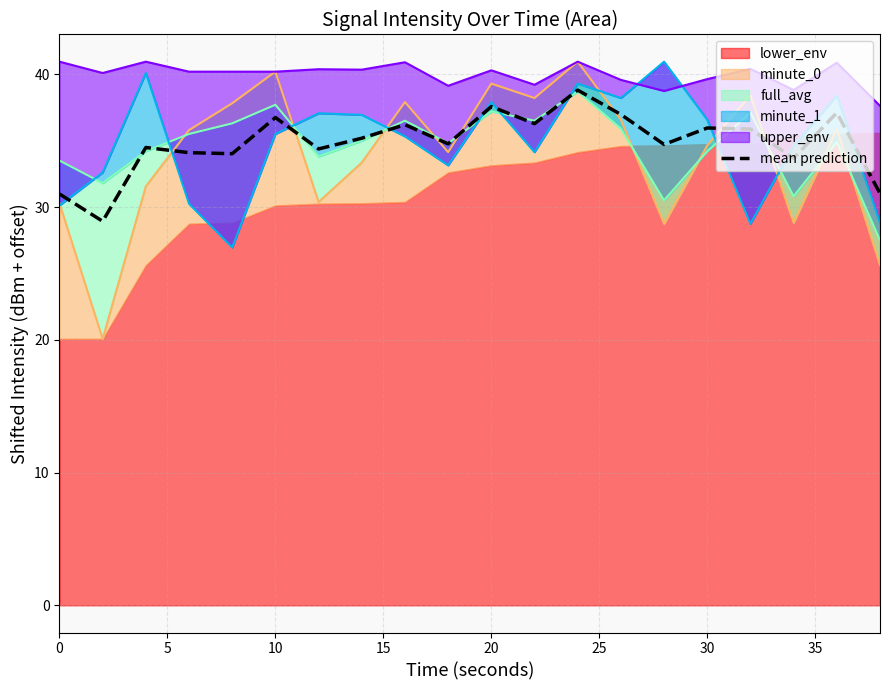

At which category does the data reach its first local peak?

10